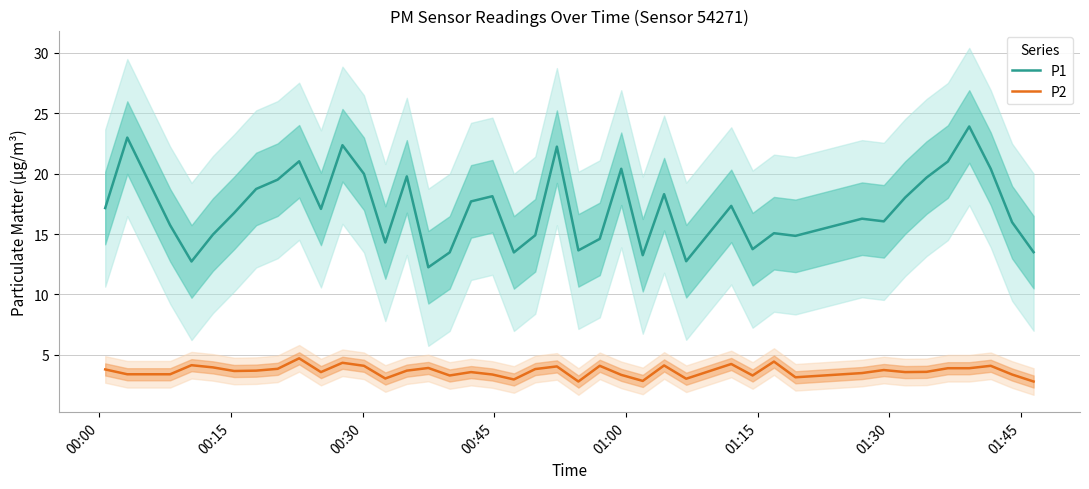

True or false: P1 and P2 intersect in this chart.

False